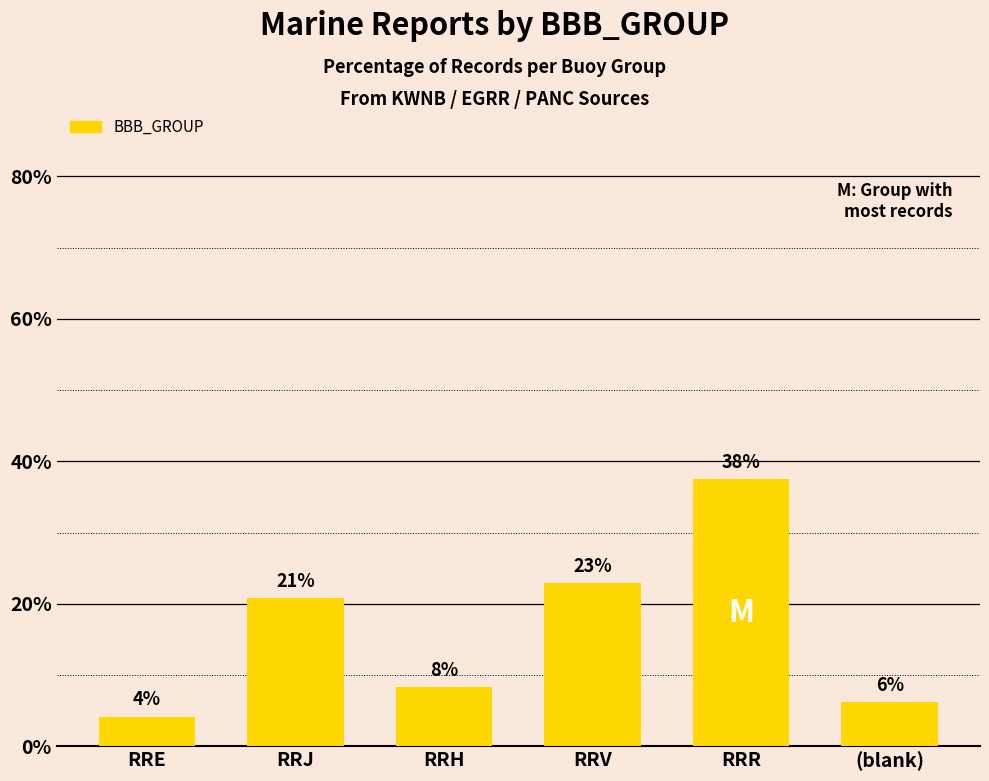

How many bars are there in total?

6